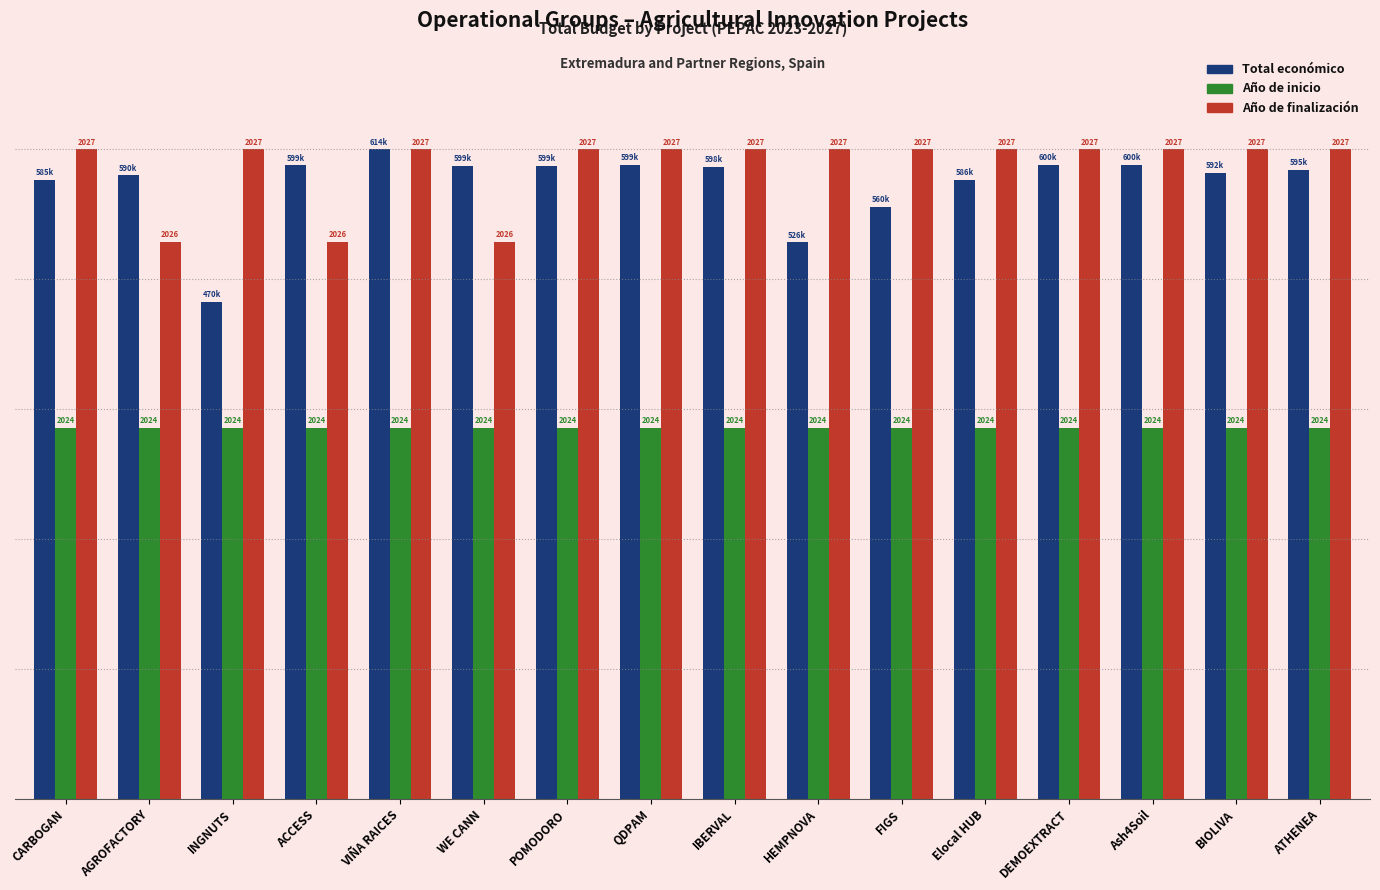

Does the chart contain any negative values?

No